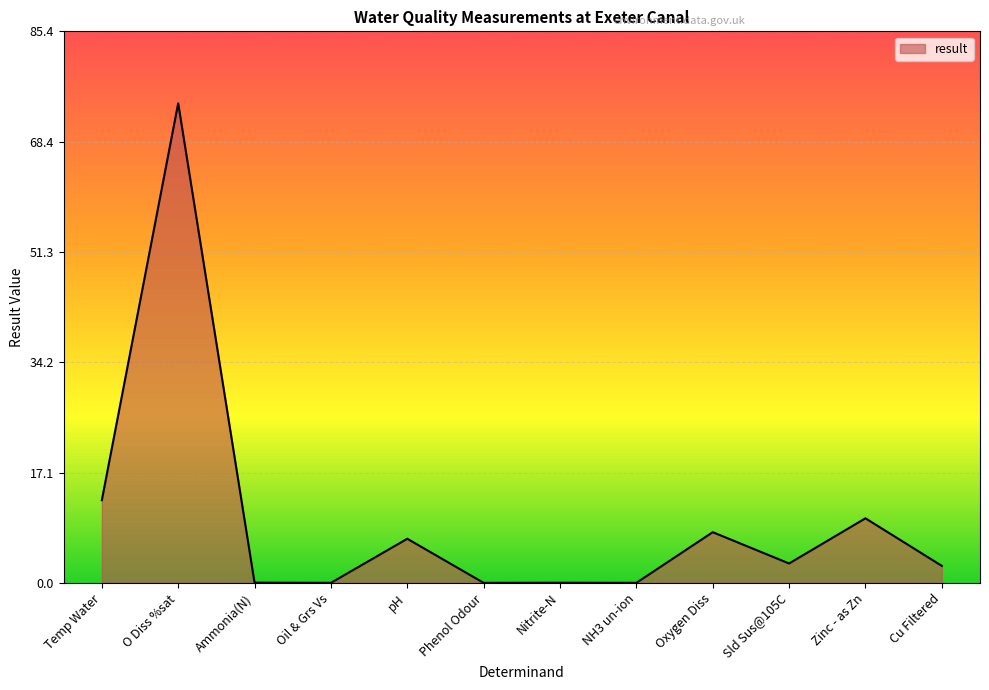

What is the difference between the maximum and minimum values?

74.3